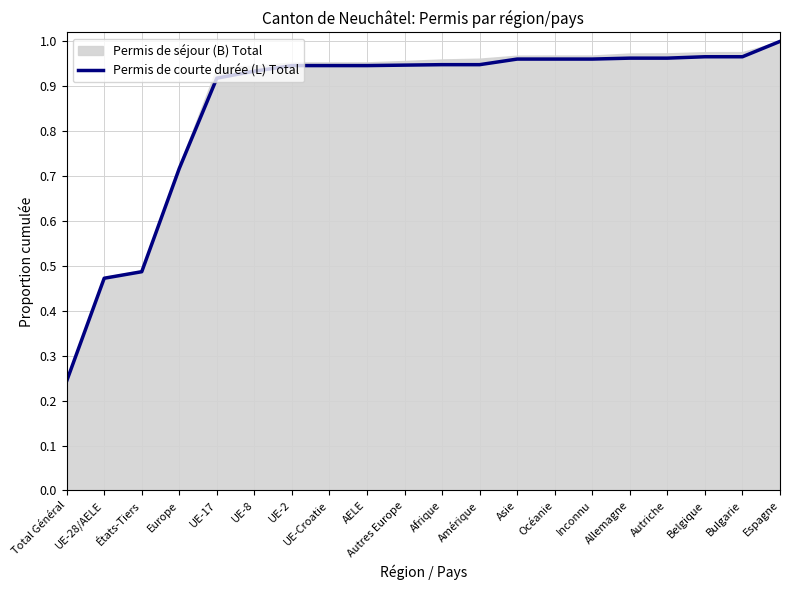

What is the difference between the second highest and minimum values?

0.7